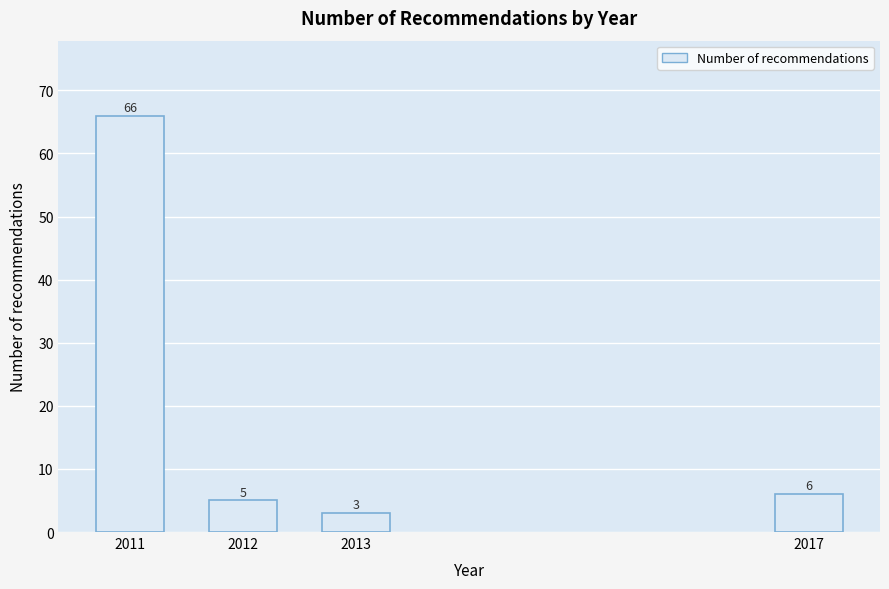

Reading right to left, extract all data points from this chart.

6	3	5	66